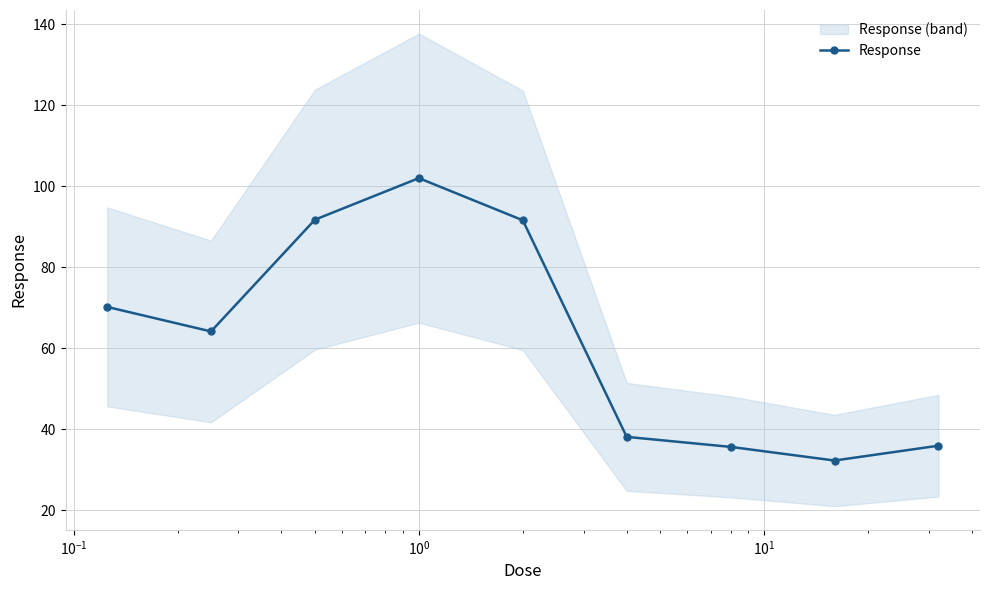

What is the value of the Response point at the 1st from the left?

70.2